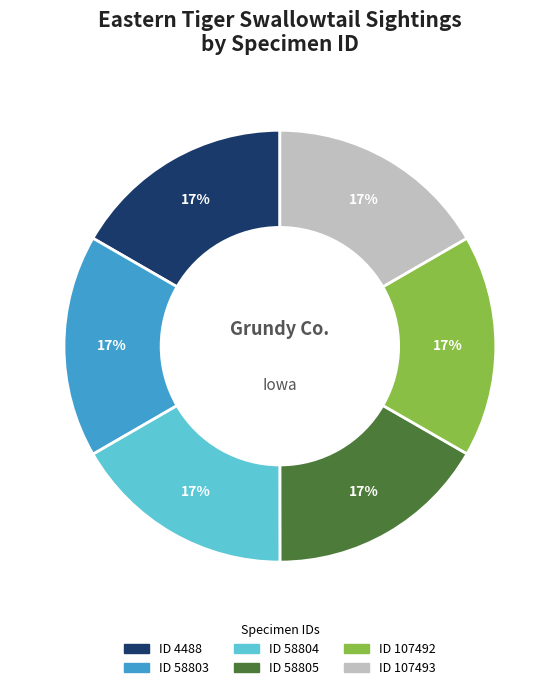

Does any single category account for the majority?

No